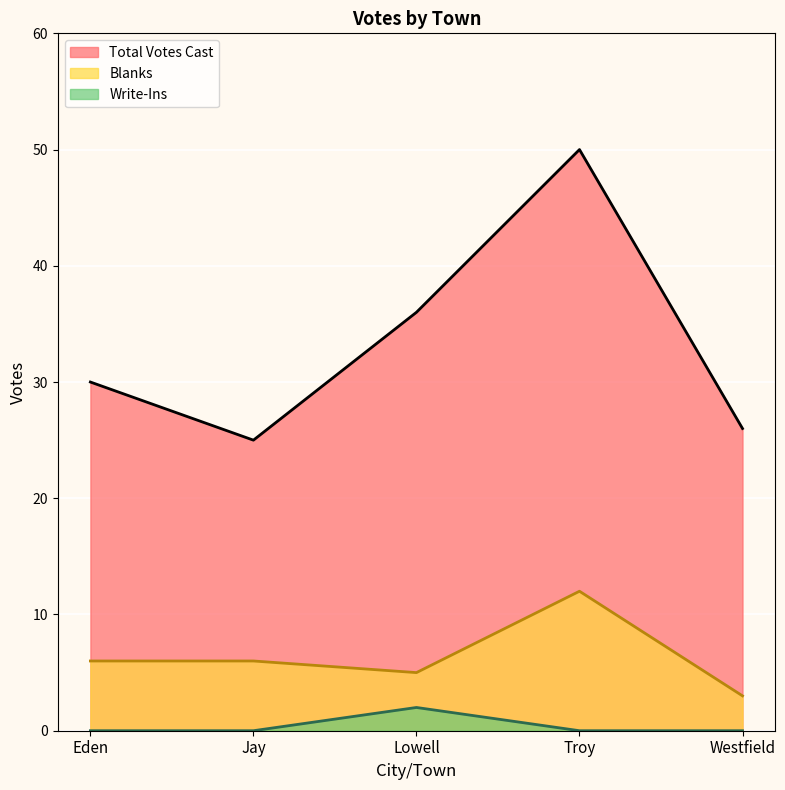

Which category has the lowest value in the Total Votes Cast series?

Jay